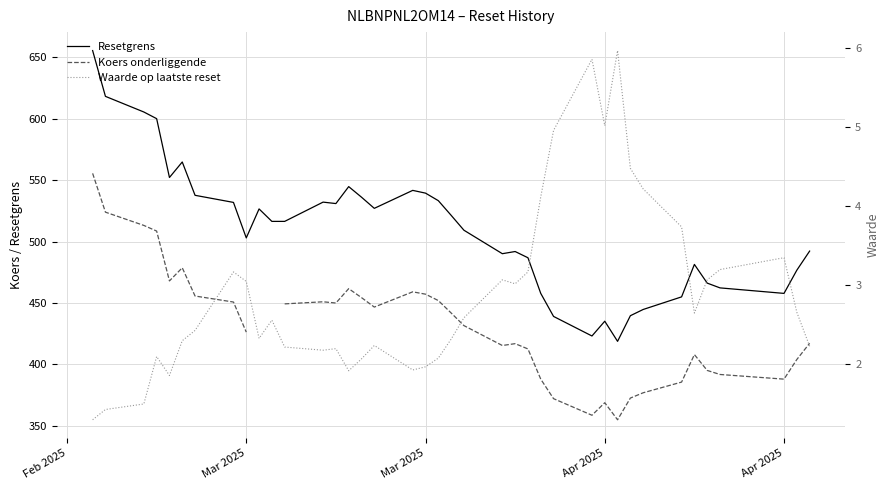

Is the value of Resetgrens at 13 greater than the value of Koers onderliggende at Apr 2025?

Yes